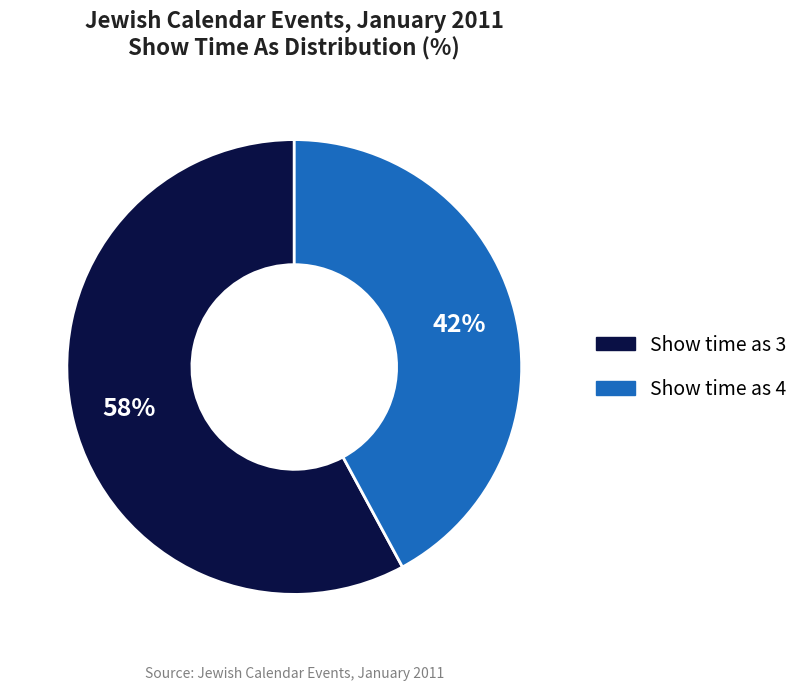

Rank the categories by value from lowest to highest.

Show time as 4, Show time as 3